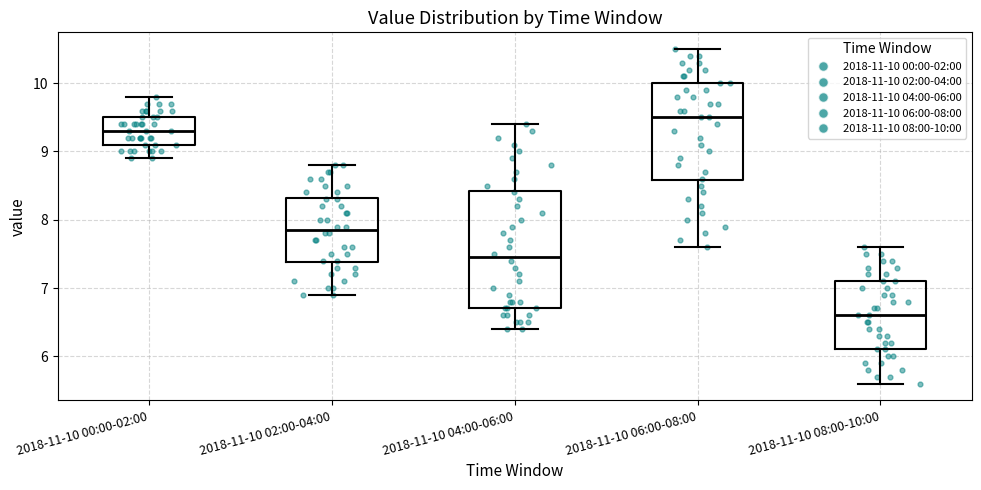

Reading left to right, read every box against the y-axis: the position of its median line, the range the box covers, and the ends of its whiskers. The values are not printed on the chart, so give them approximately, as read against the axis.

2018-11-10 00:00-02:00: median 9.3, box 9.1 to 9.5, whiskers 8.9 to 9.8
2018-11-10 02:00-04:00: median 7.9, box 7.4 to 8.3, whiskers 6.9 to 8.8
2018-11-10 04:00-06:00: median 7.5, box 6.7 to 8.4, whiskers 6.4 to 9.4
2018-11-10 06:00-08:00: median 9.5, box 8.6 to 10.0, whiskers 7.6 to 10.5
2018-11-10 08:00-10:00: median 6.6, box 6.1 to 7.1, whiskers 5.6 to 7.6